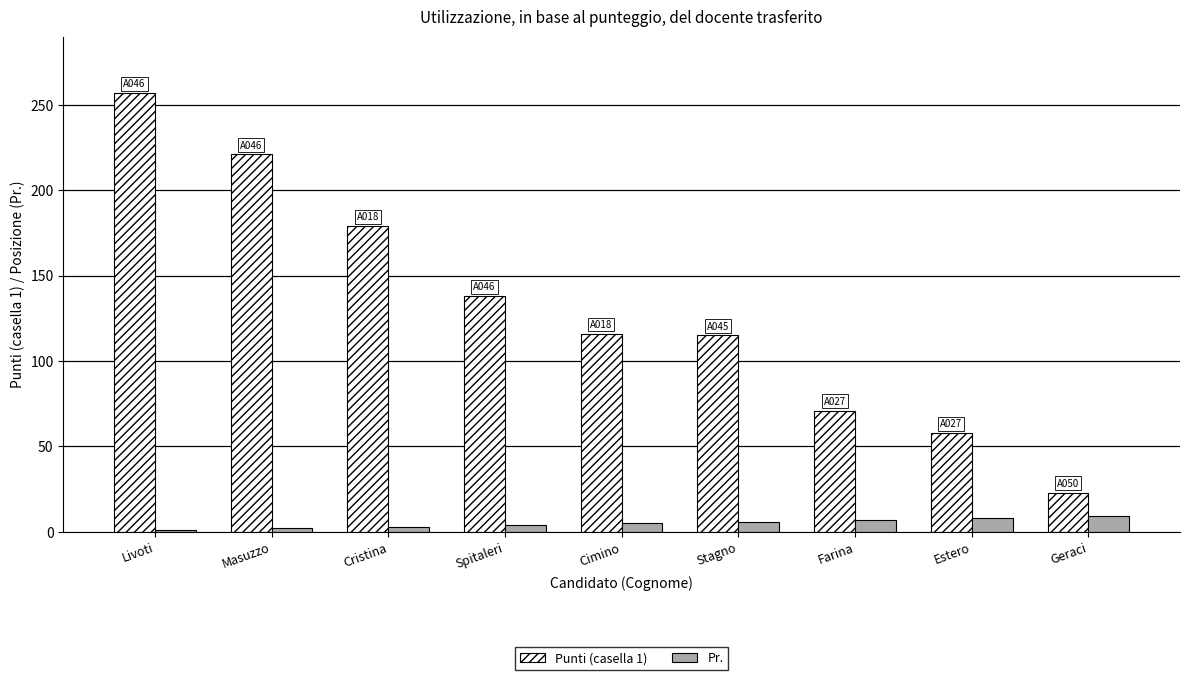

What position from the right is Cristina?

7